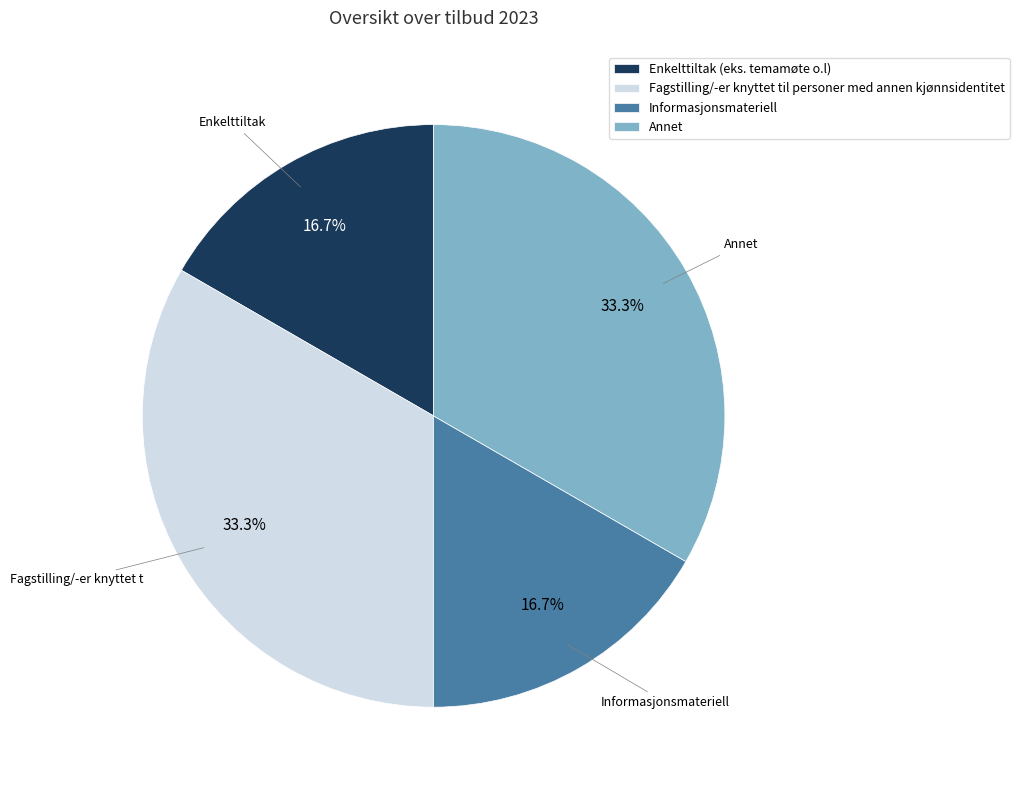

What portion of the pie excludes Fagstilling/-er knyttet til personer med annen kjønnsidentitet?

66.7%